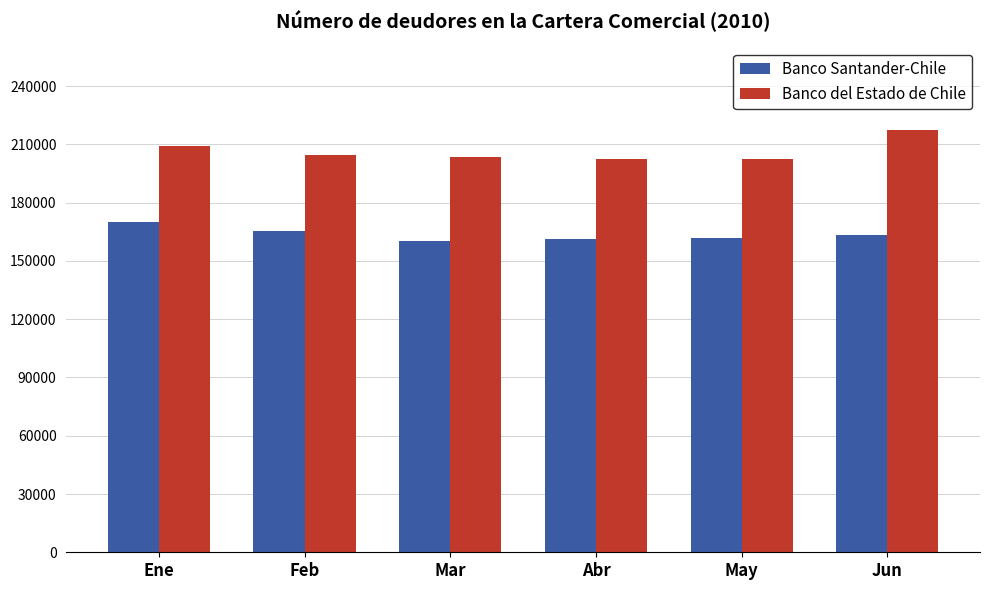

What is the spread (max minus min) of values at May?

40940